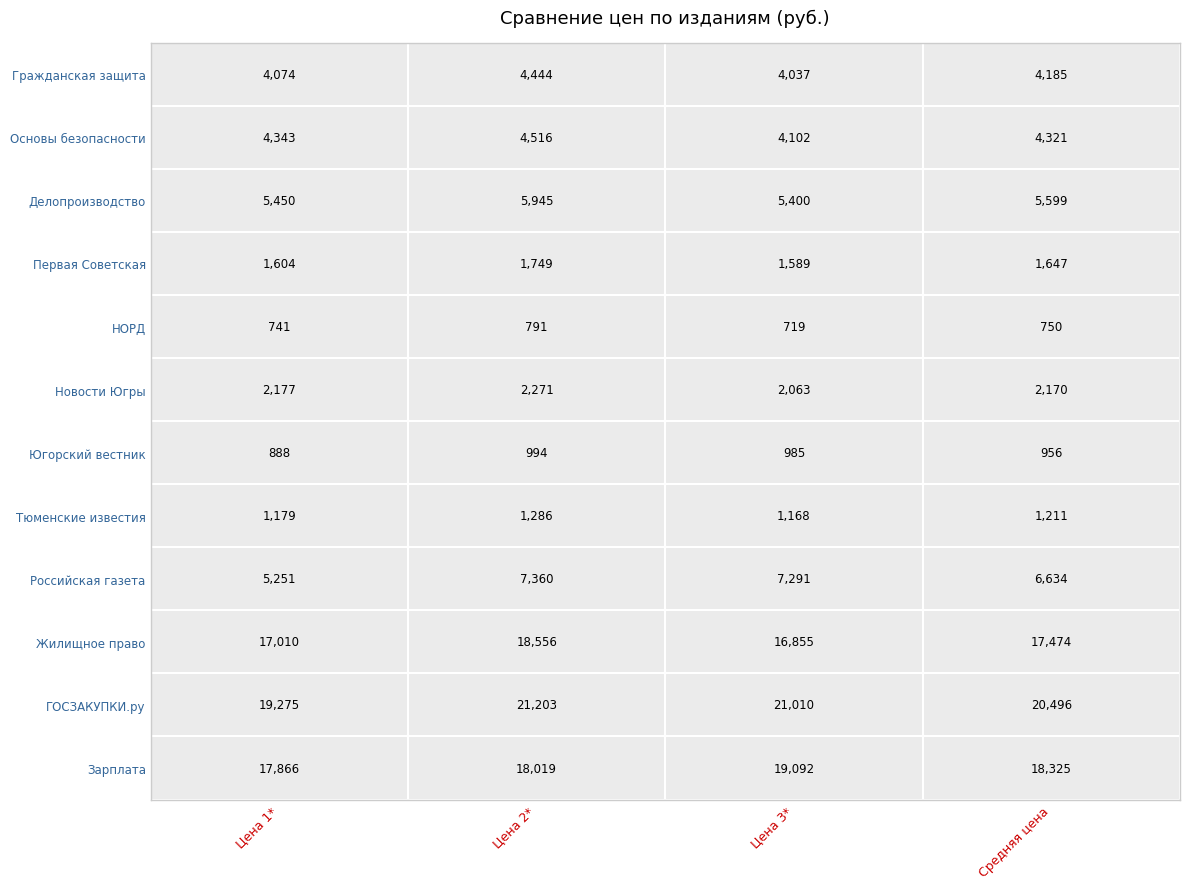

Rank the categories by Делопроизводство value from lowest to highest.

2, 0, 3, 1